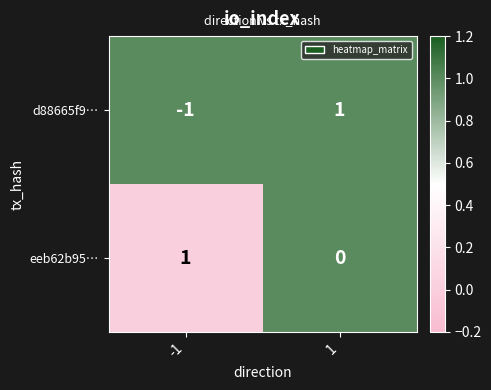

Reading right to left, what are all the values shown in this chart?

d88665f9…: 1=1	-1=-1
eeb62b95…: 1=0	-1=1